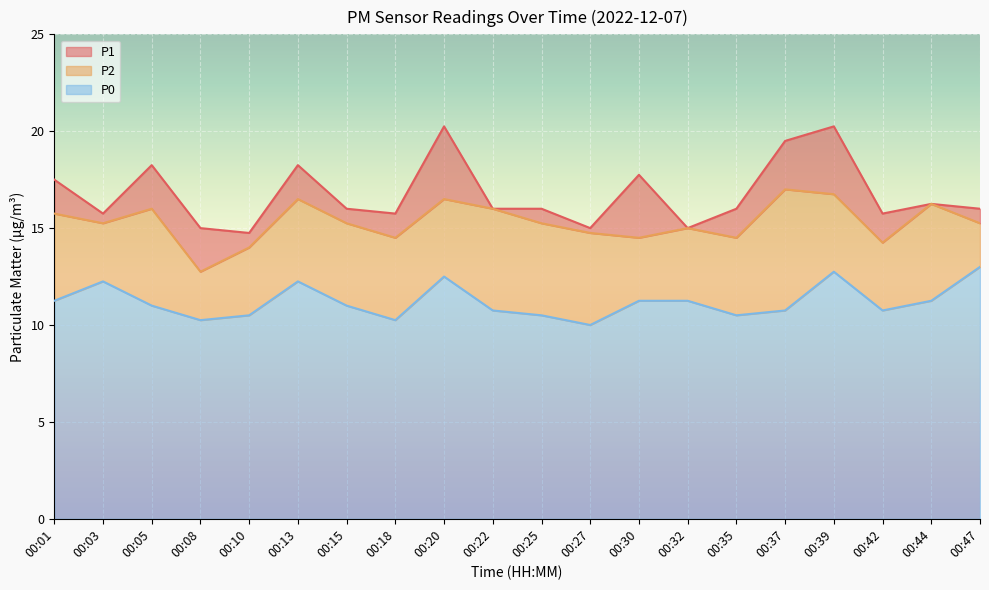

Which series has the largest total across all categories?

P1